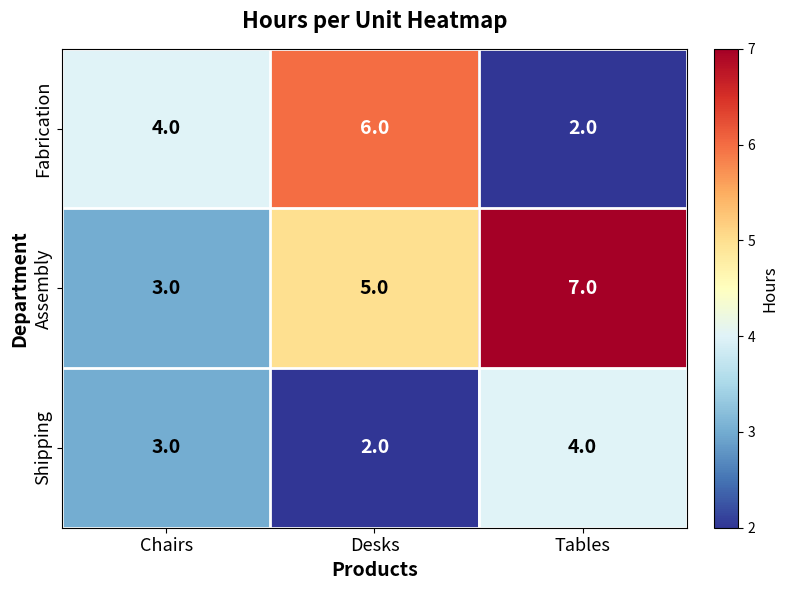

Is the value of Fabrication at Desks greater than the value of Shipping at Tables?

Yes